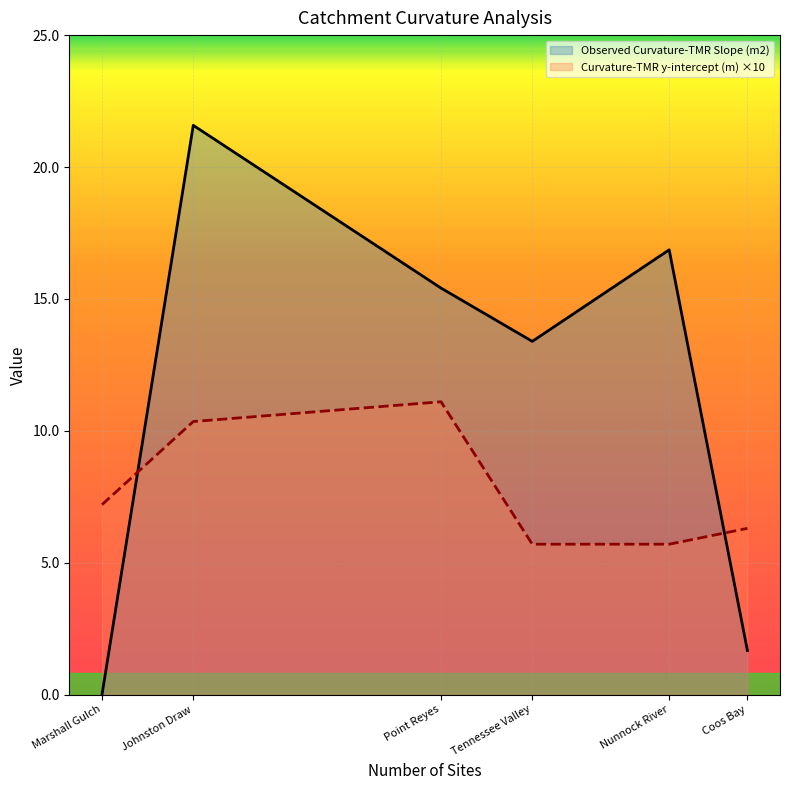

Count the number of data series in this chart.

2